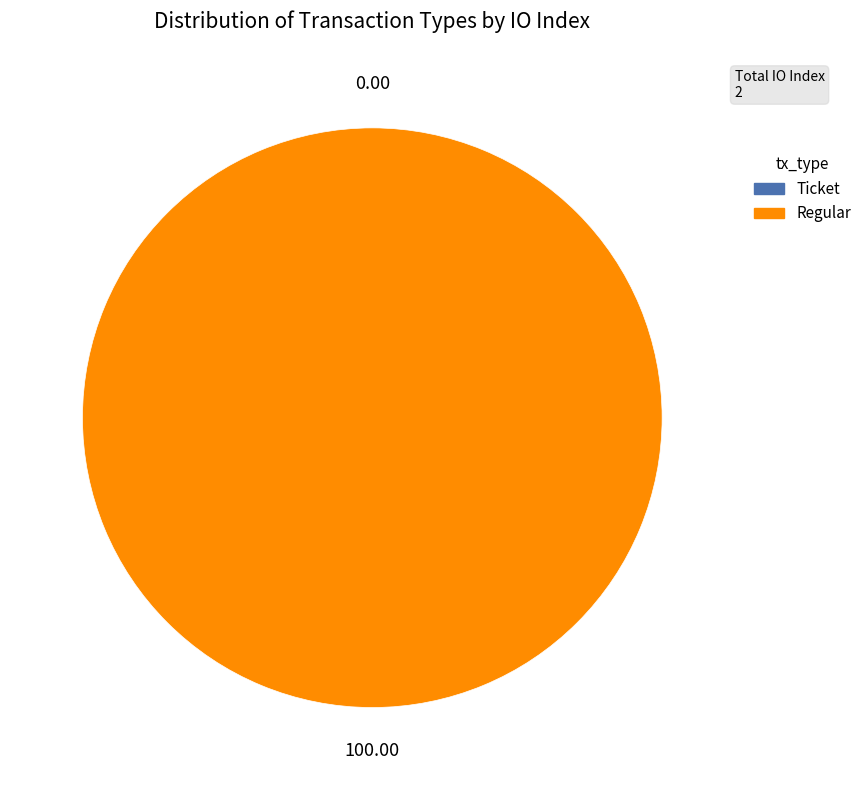

Is there any slice that represents more than half of the pie?

Yes